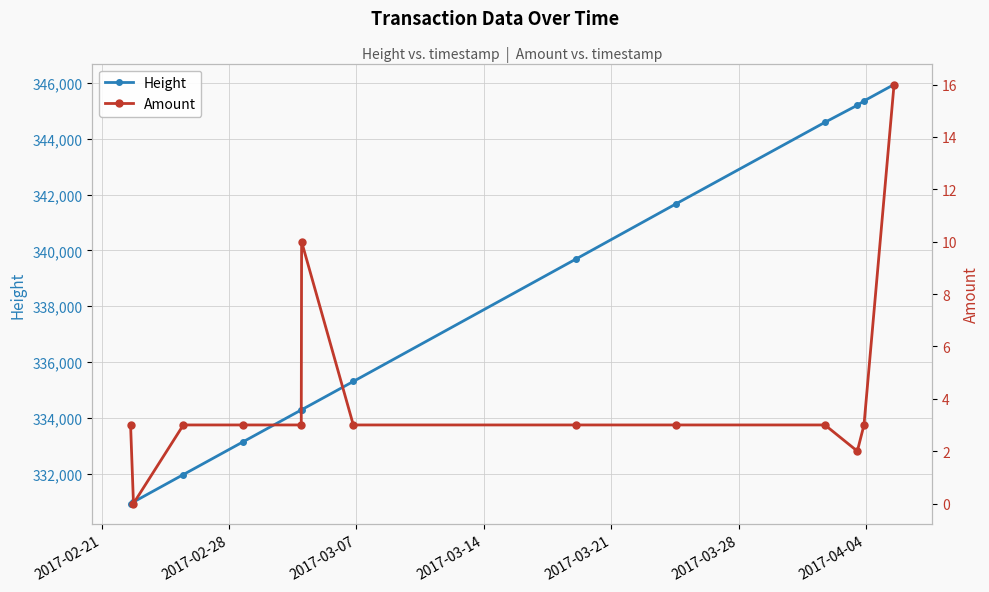

True or false: Height has more than 2 points higher than both neighbors.

False